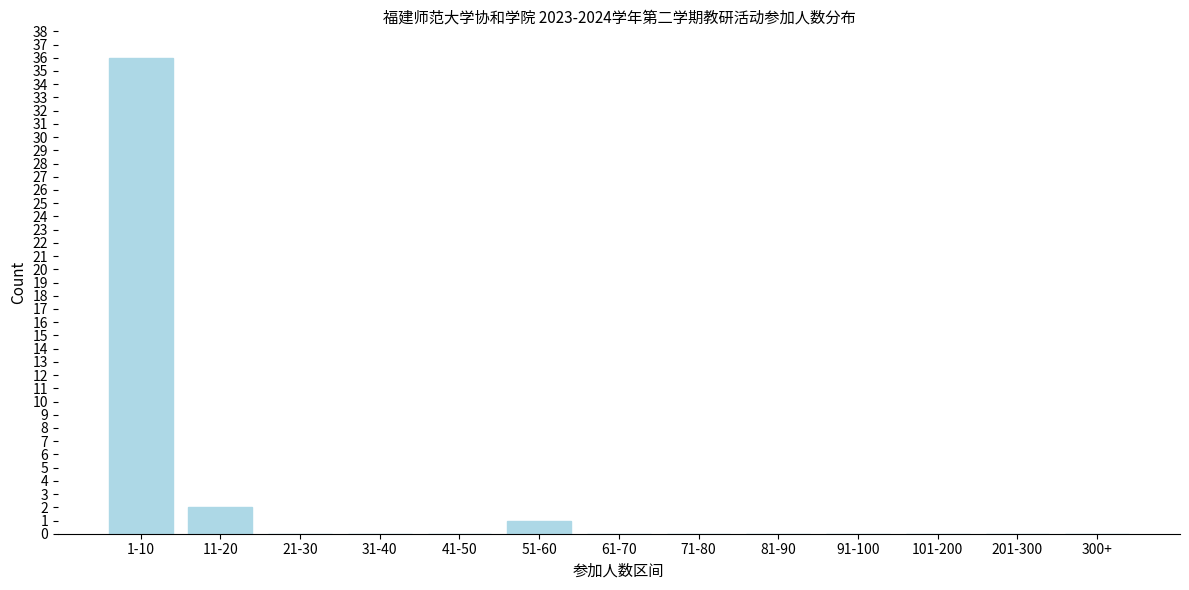

Reading left to right, what are all the values shown in this chart?

1-10=36	11-20=2	21-30=0	31-40=0	41-50=0	51-60=1	61-70=0	71-80=0	81-90=0	91-100=0	101-200=0	201-300=0	300+=0